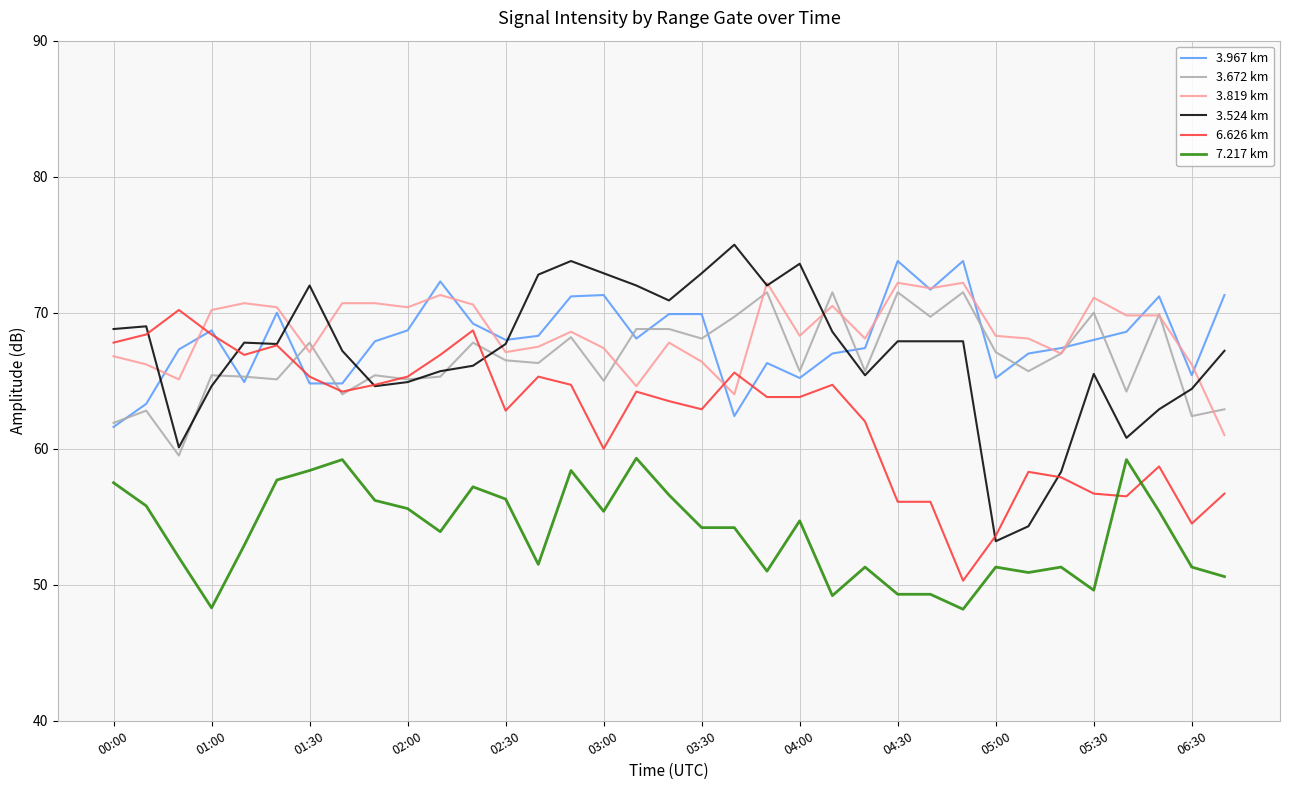

What is the sum of all 3.672 km values?

2333.1